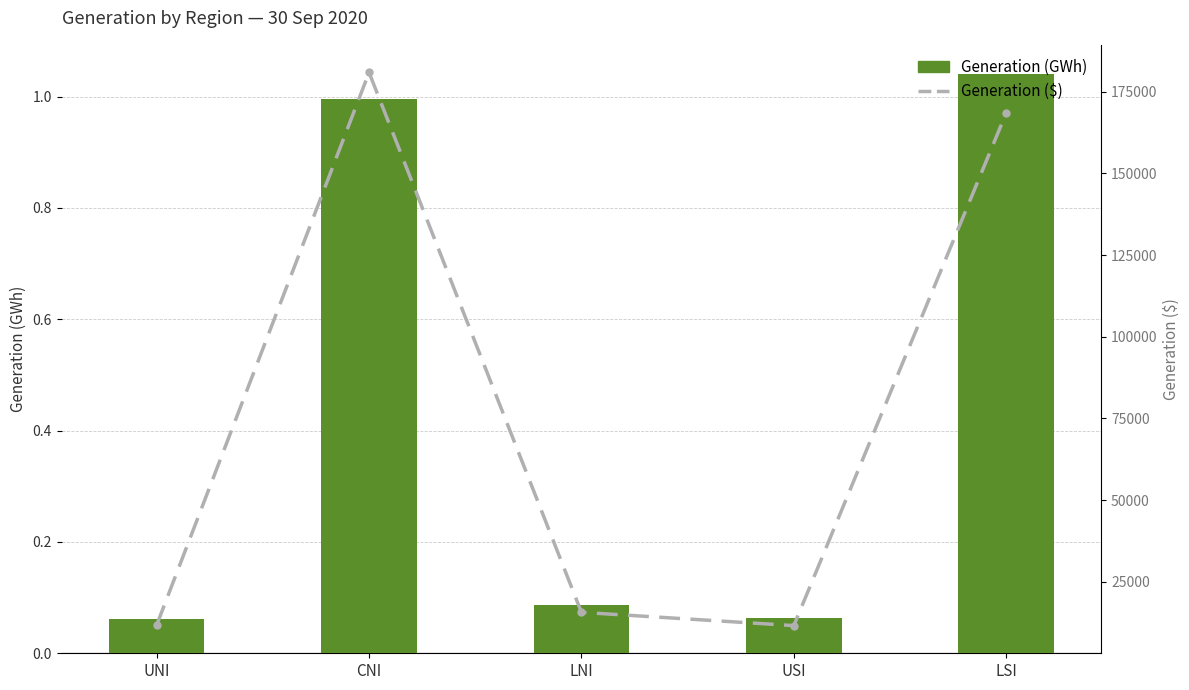

Reading left to right, what are all the values shown in this chart?

Generation (GWh): UNI=0.1	CNI=1.0	LNI=0.1	USI=0.1	LSI=1.0
Generation ($): UNI=11761.3	CNI=180918.5	LNI=15643.1	USI=11576.2	LSI=168518.3